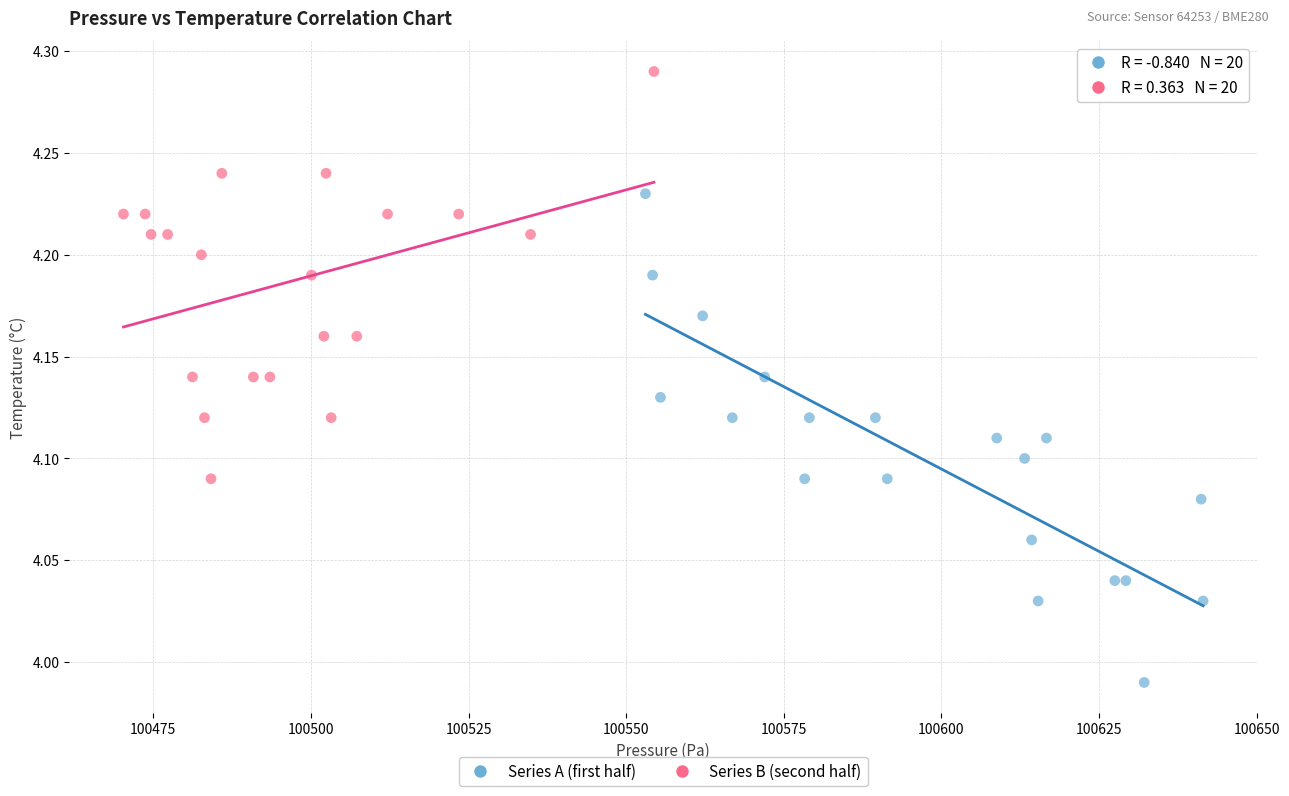

Which series contains the highest Y value?

Series B (second half)